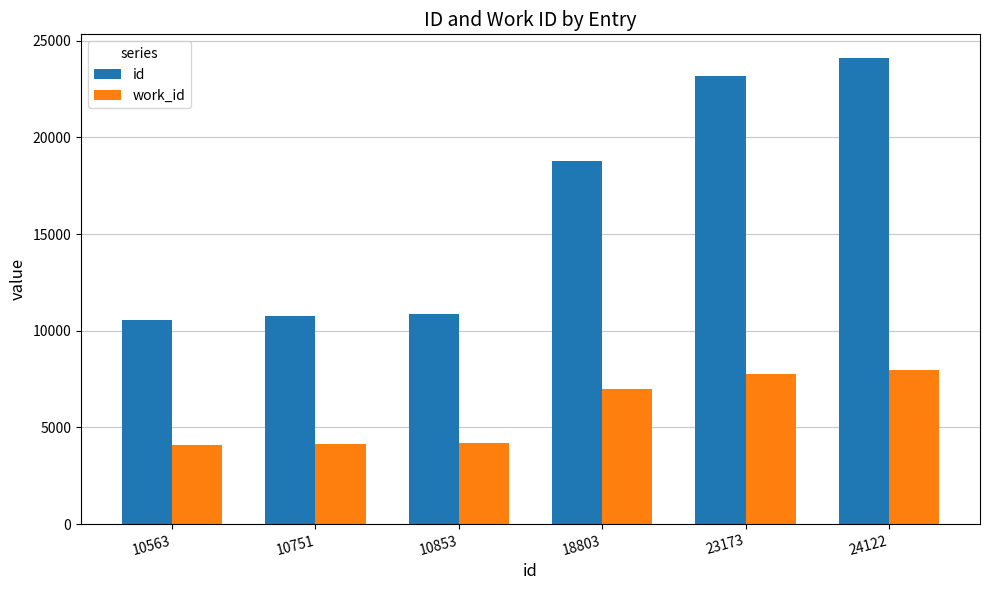

What is the approximate value of work_id at 23173, to the nearest 100?

7800